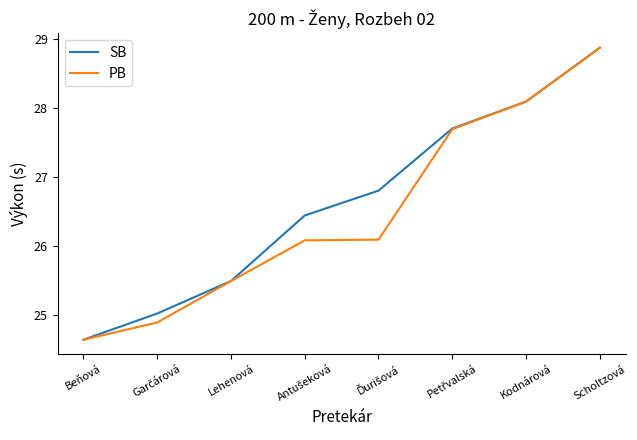

How many distinct data groups are displayed?

2